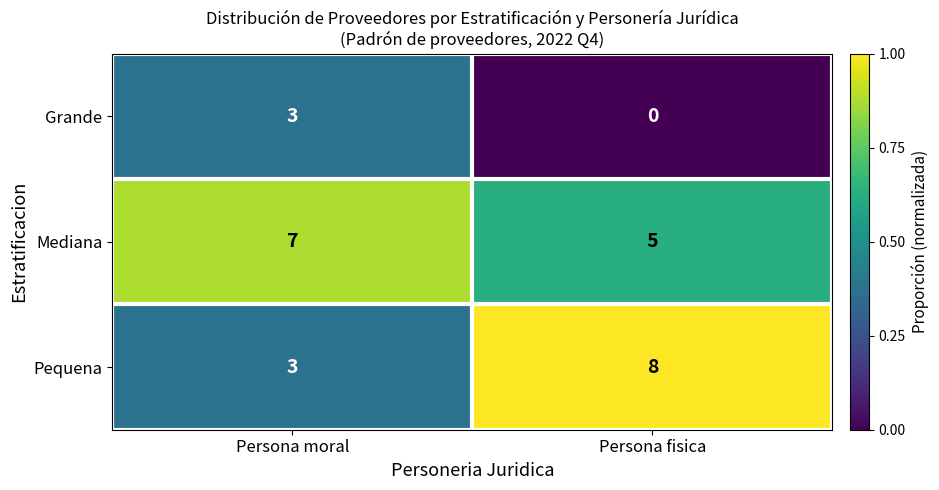

Which label corresponds to the smallest value in the chart?

Persona fisica